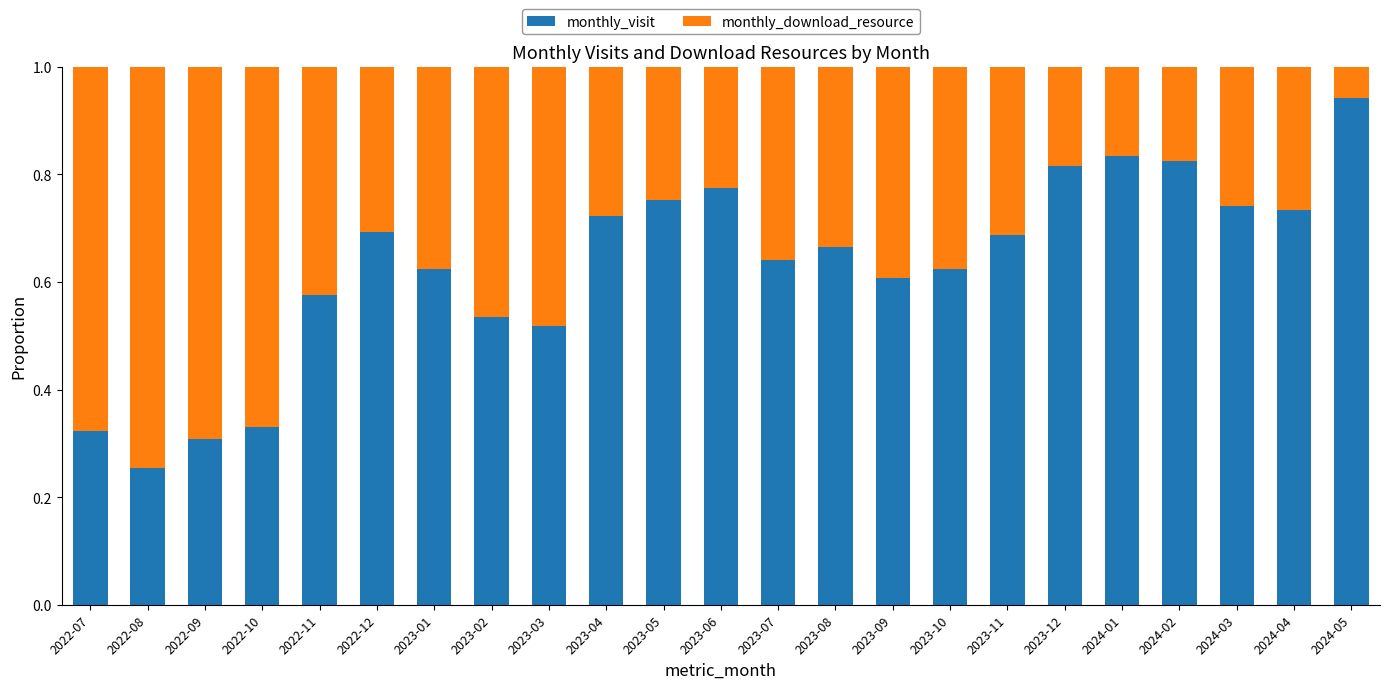

What is the total value across all series at 2023-12?

1.0